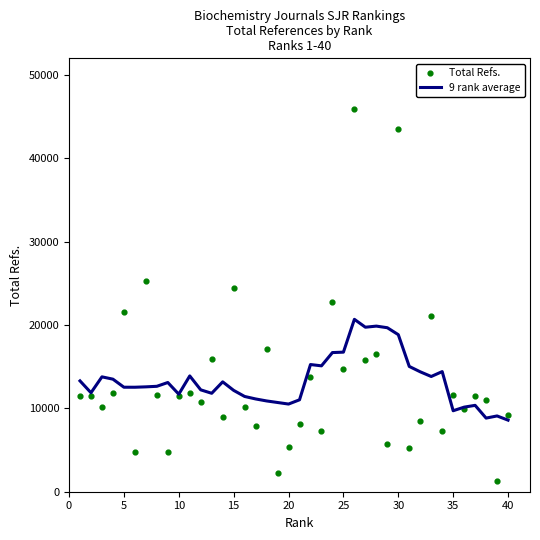

The value of 9 rank average at 35 is 9716.6. True or false?

True